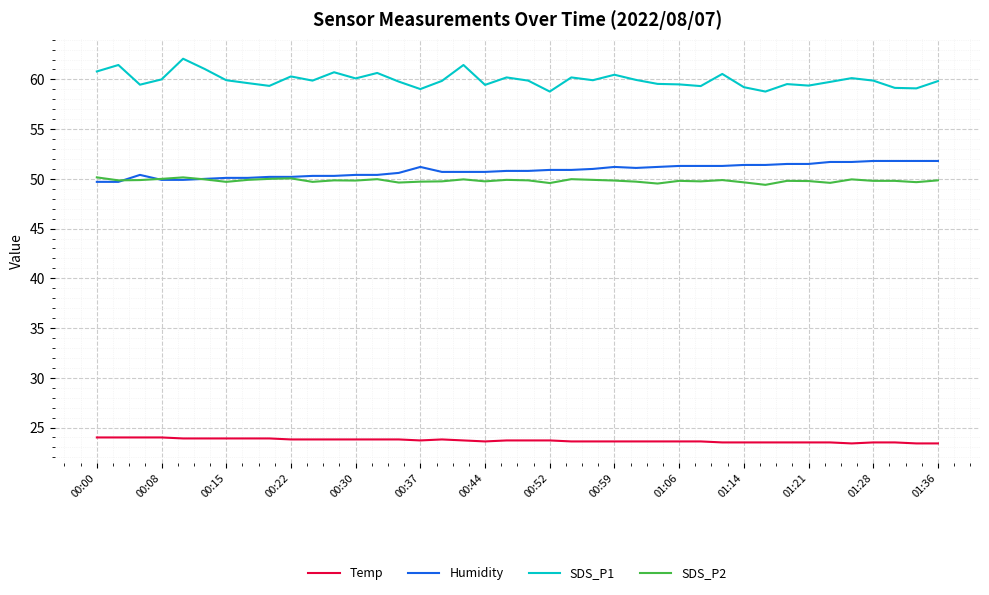

What is the smallest value displayed?

23.4